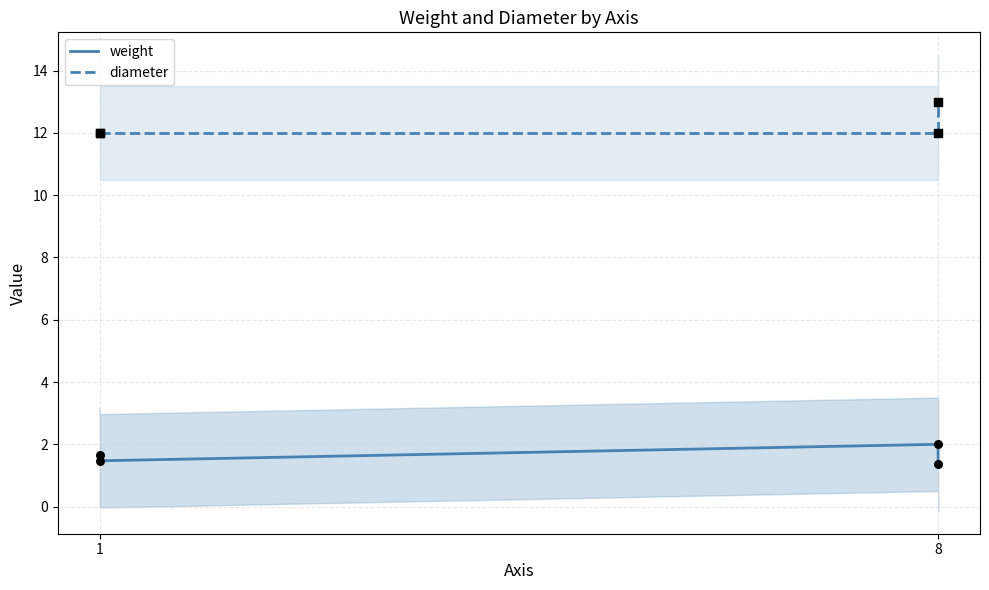

Which series has the largest total across all categories?

diameter